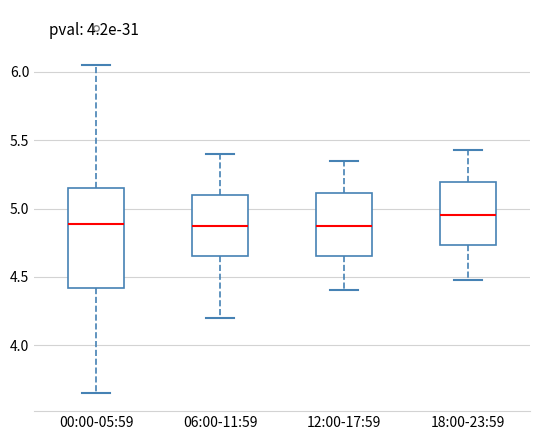

Reading left to right, read every box against the y-axis: the position of its median line, the range the box covers, and the ends of its whiskers. The values are not printed on the chart, so give them approximately, as read against the axis.

00:00-05:59: median 4.90, box 4.40 to 5.15, whiskers 3.65 to 6.05
06:00-11:59: median 4.90, box 4.65 to 5.10, whiskers 4.20 to 5.40
12:00-17:59: median 4.90, box 4.65 to 5.10, whiskers 4.40 to 5.35
18:00-23:59: median 4.95, box 4.75 to 5.20, whiskers 4.50 to 5.45